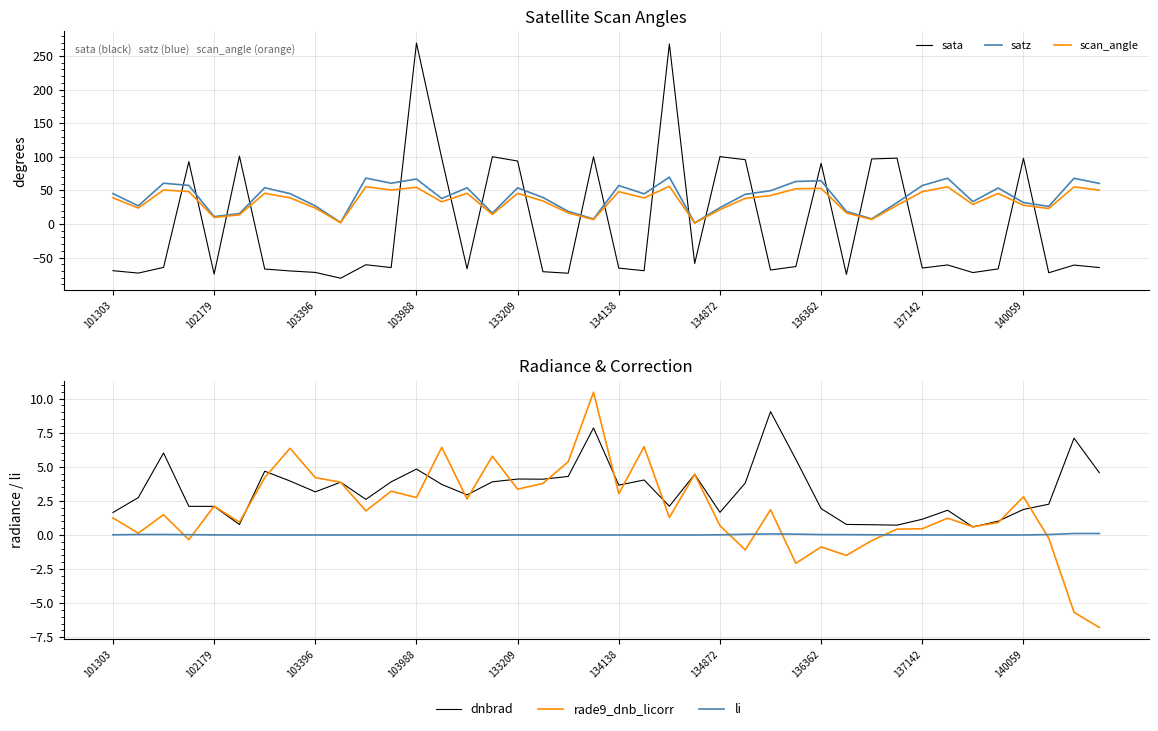

Between 29 and 14, which is larger?

14